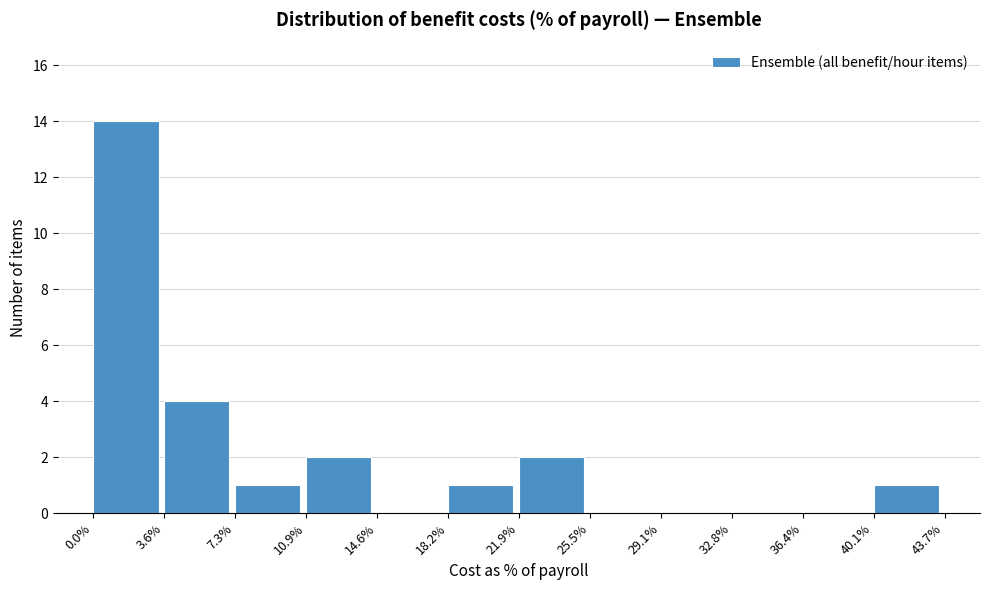

Reading left to right, transcribe this chart: for each bar, give the range it covers on the x-axis and its height. The values are not printed on the chart, so give them approximately, as read against the axis.

0.0% to 3.6%: 14
3.6% to 7.3%: 4
7.3% to 10.9%: 1
10.9% to 14.6%: 2
14.6% to 18.2%: 0
18.2% to 21.9%: 1
21.9% to 25.5%: 2
25.5% to 29.1%: 0
29.1% to 32.8%: 0
32.8% to 36.4%: 0
36.4% to 40.1%: 0
40.1% to 43.7%: 1